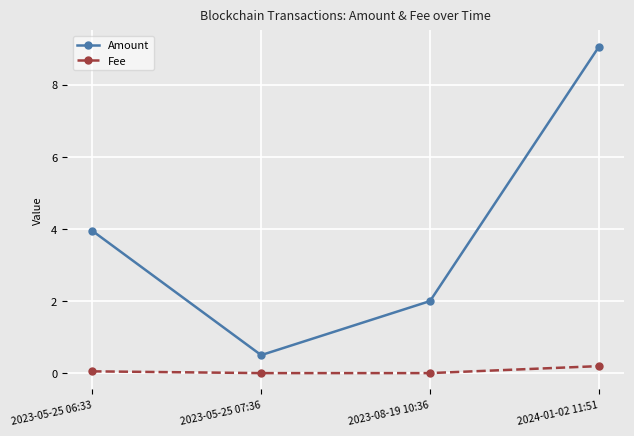

What is the sum of all Fee values?

0.2